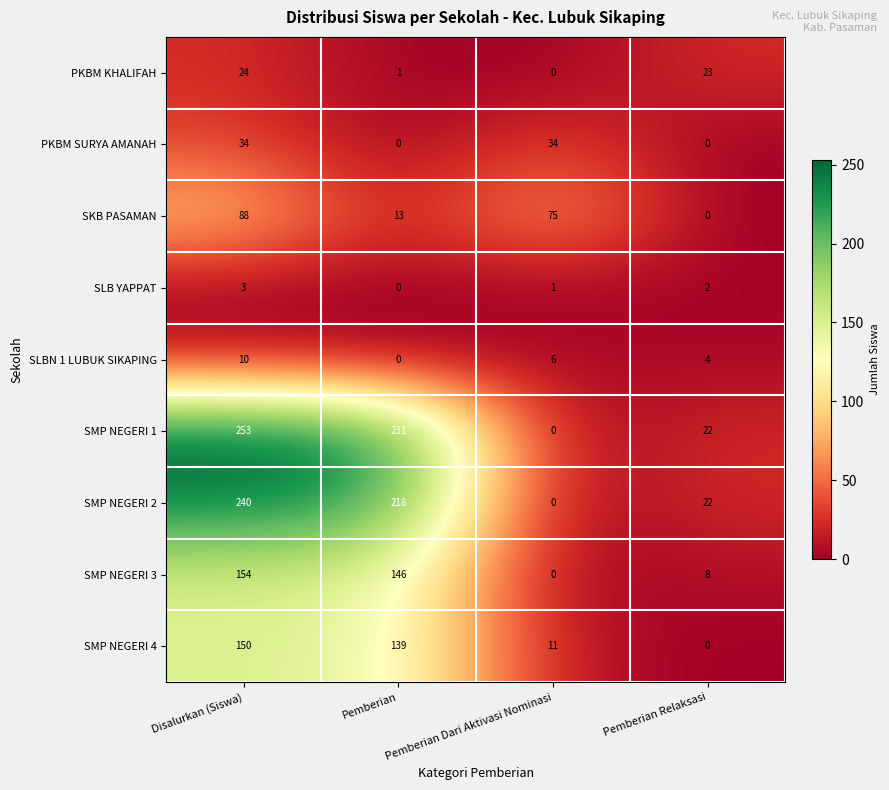

The SMP NEGERI 3 series shows 154 at Disalurkan (Siswa). True or false?

True